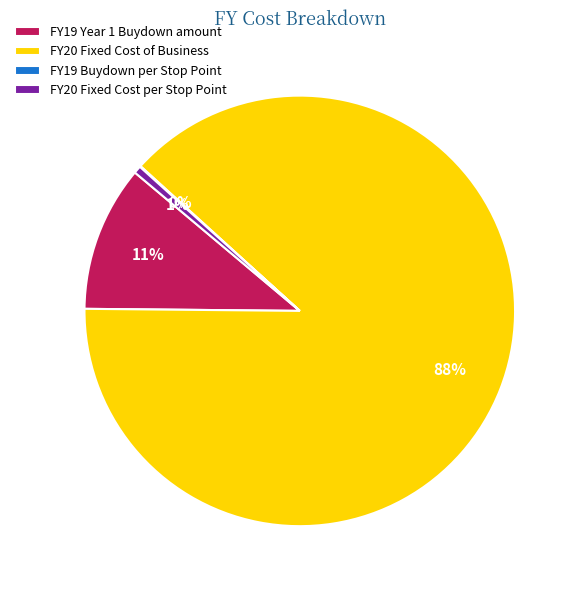

To the nearest percent, what is the combined percentage of FY20 Fixed Cost of Business and FY19 Year 1 Buydown amount?

99%